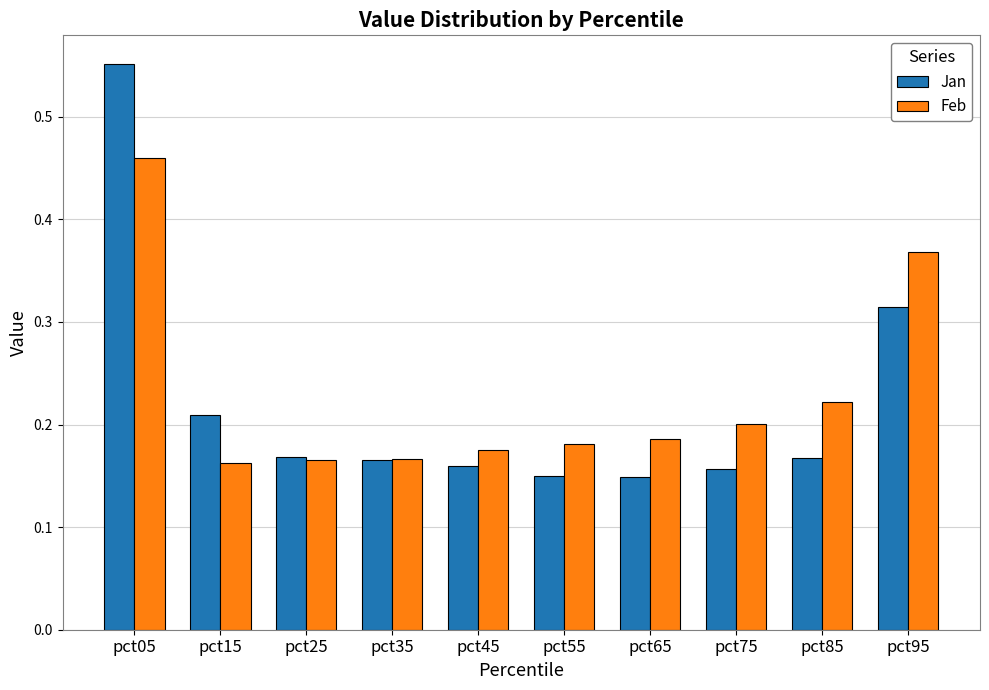

True or false: Feb has a value of 0.2 at pct75.

True